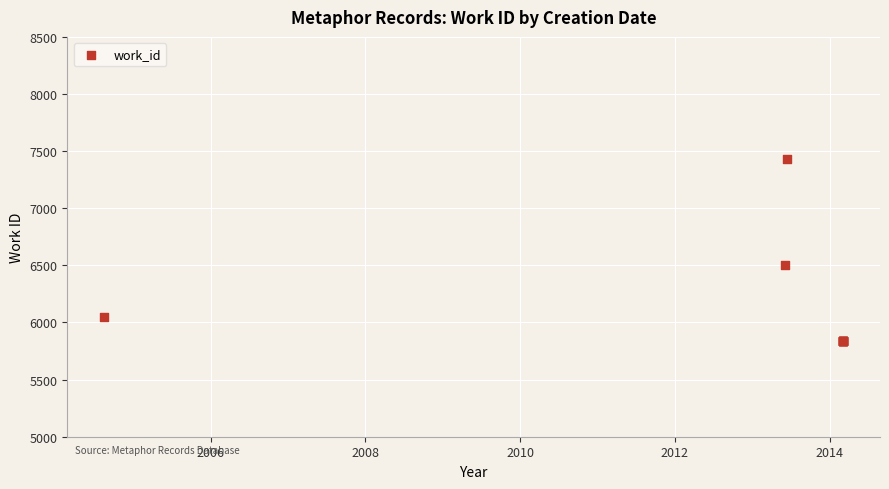

What Y value in the scatter plot is closest to 6636?

6506